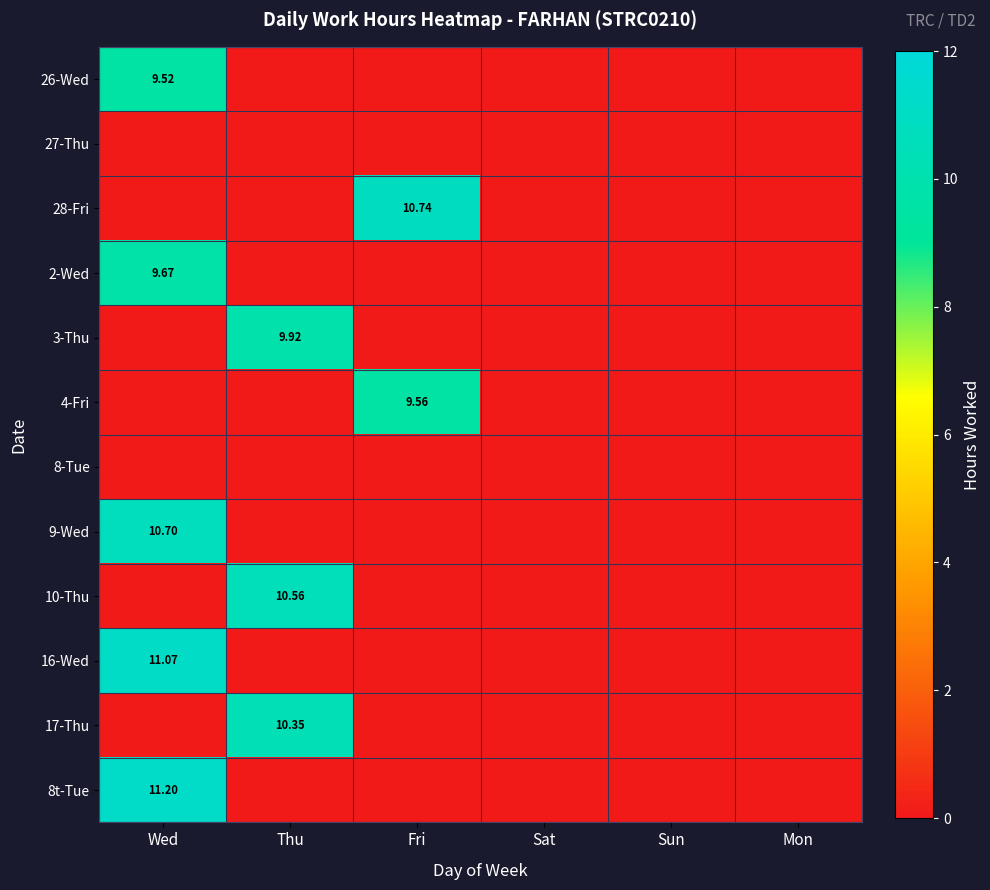

At which category is the sum across all series the highest?

Wed